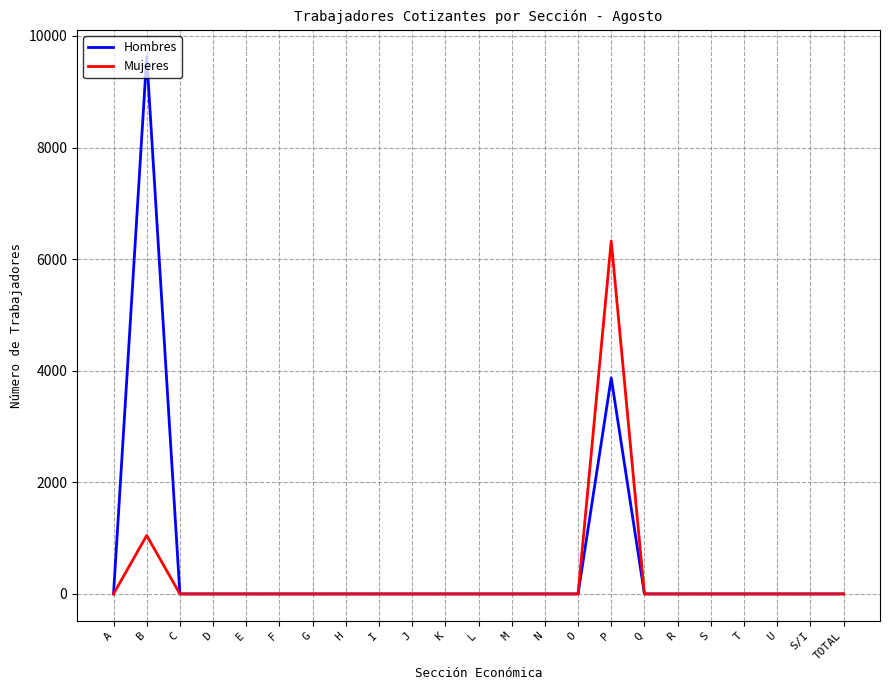

Which category has the highest value in the Hombres series?

B